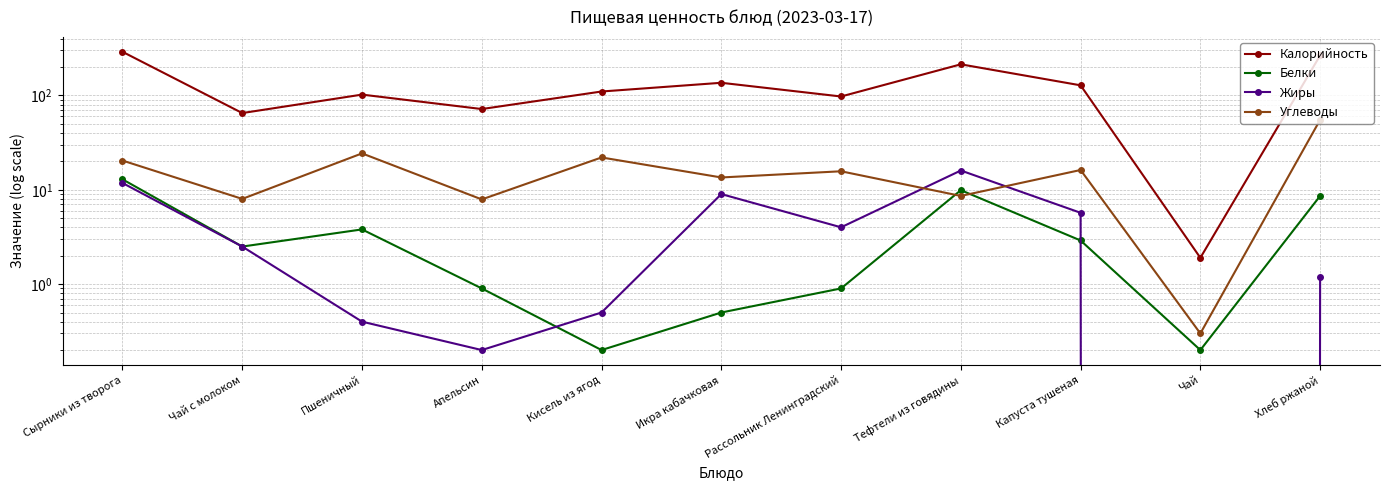

What are all the series names shown in the legend?

Калорийность, Белки, Жиры, Углеводы